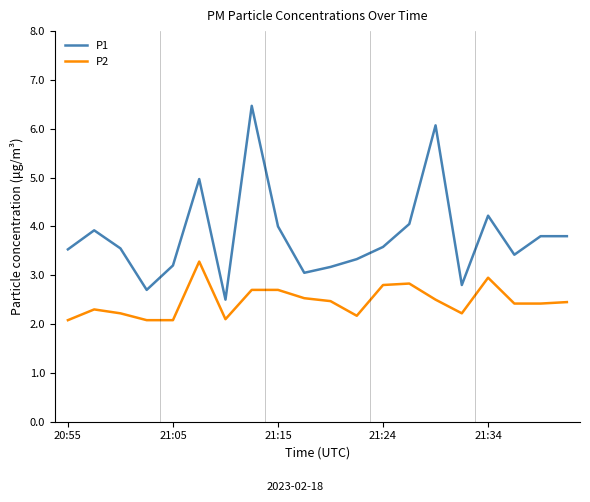

Rank the series by their average value, from lowest to highest.

P2, P1